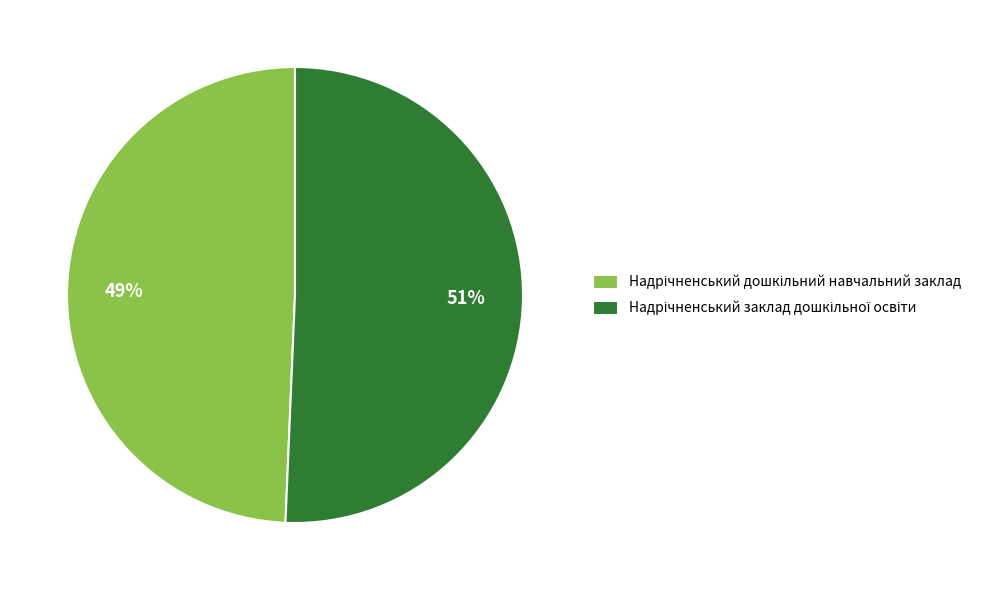

To the nearest percent, what is the average slice percentage?

50%